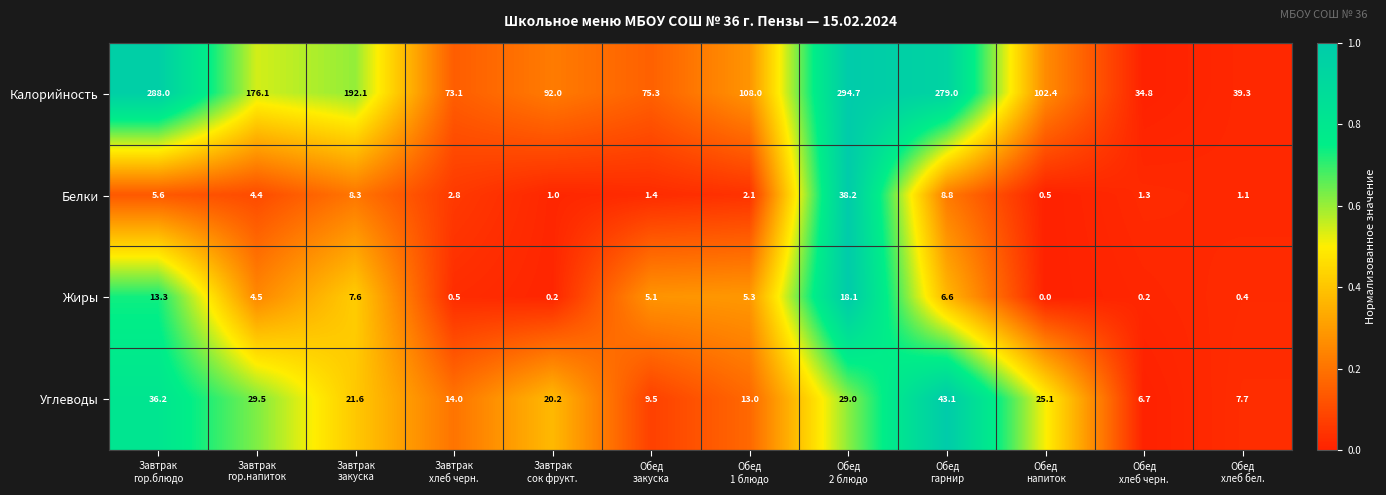

Count the number of categories in the chart.

12